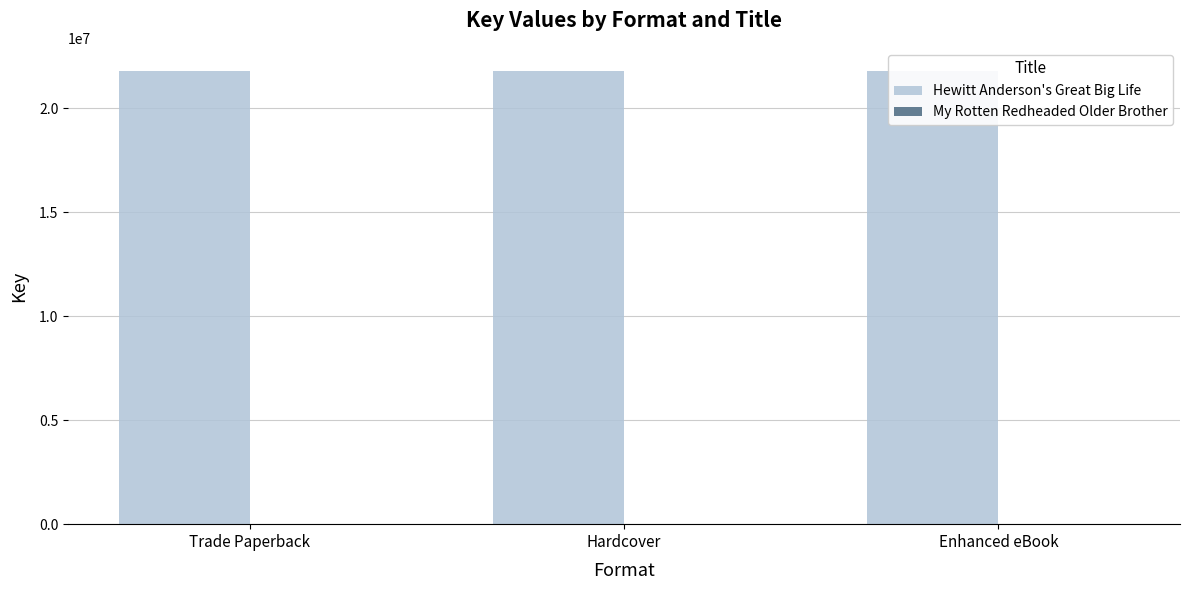

Which has a higher value, Trade Paperback or Hardcover?

Trade Paperback